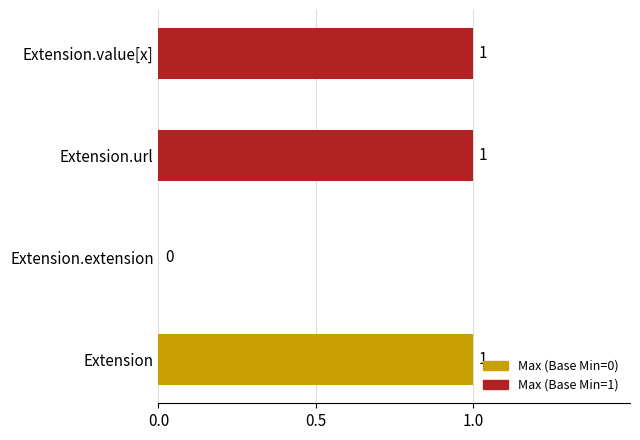

Is it true that the value at Extension is 1?

True